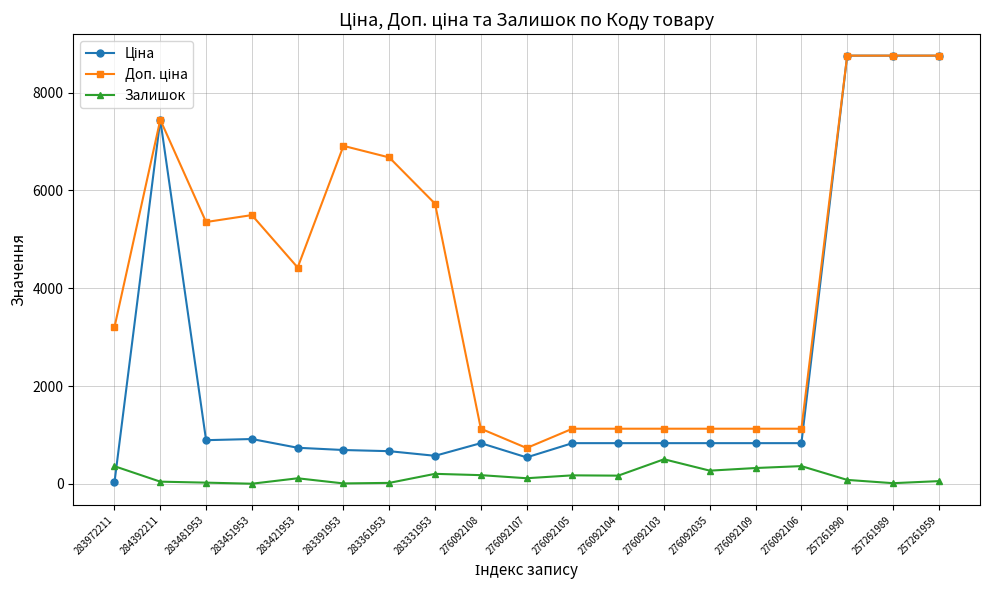

What is the maximum value shown in the chart?

8755.5